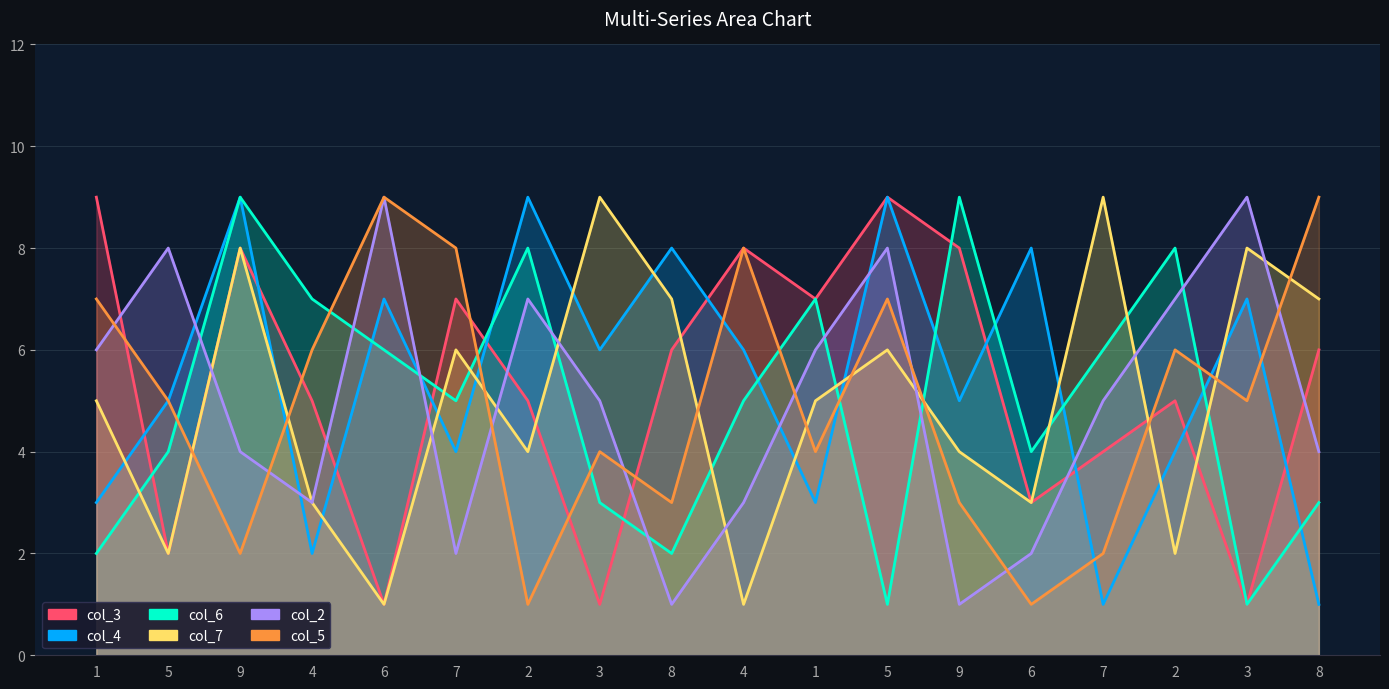

Does the chart have visible grid lines?

Yes